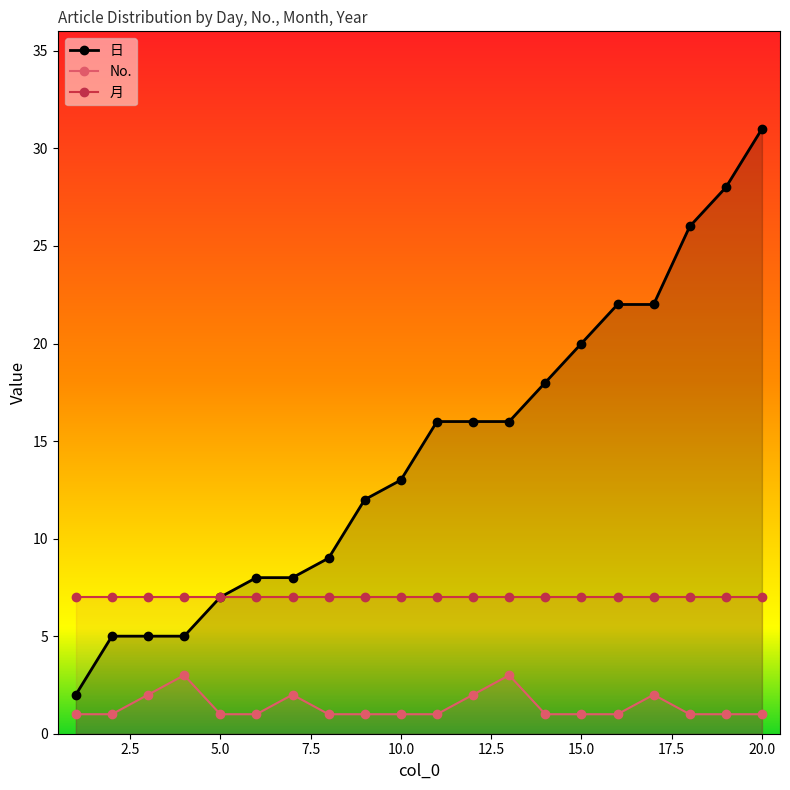

Read the 日 value at 9.

12